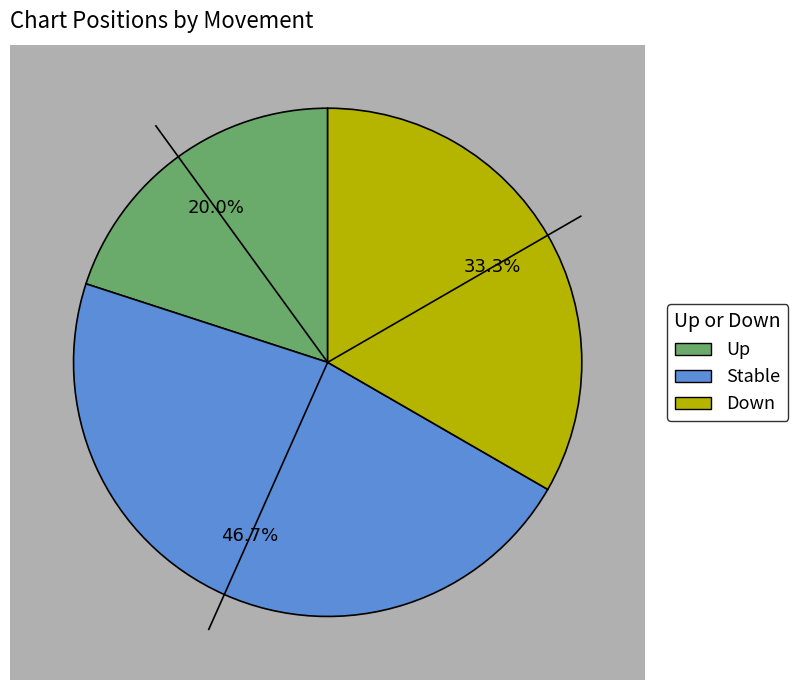

Approximately how many times larger is the value at - compared to down?

1.4